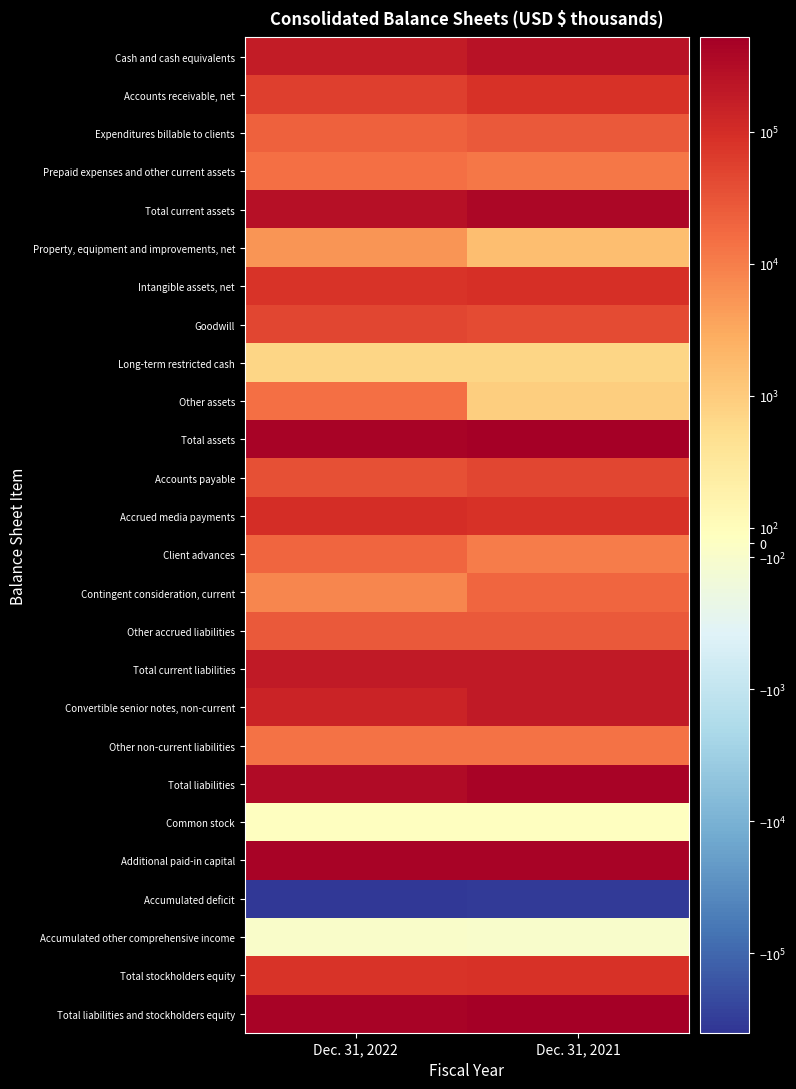

Reading left to right, extract all data points from this chart.

Cash and cash equivalents: Dec. 31, 2022=184423	Dec. 31, 2021=254722
Accounts receivable, net: Dec. 31, 2022=56001	Dec. 31, 2021=85063
Expenditures billable to clients: Dec. 31, 2022=22339	Dec. 31, 2021=27180
Prepaid expenses and other current assets: Dec. 31, 2022=15242	Dec. 31, 2021=12117
Total current assets: Dec. 31, 2022=278005	Dec. 31, 2021=379082
Property, equipment and improvements, net: Dec. 31, 2022=5291	Dec. 31, 2021=1556
Intangible assets, net: Dec. 31, 2022=79664	Dec. 31, 2021=93872
Goodwill: Dec. 31, 2022=46498	Dec. 31, 2021=42028
Long-term restricted cash: Dec. 31, 2022=859	Dec. 31, 2021=855
Other assets: Dec. 31, 2022=14435	Dec. 31, 2021=954
Total assets: Dec. 31, 2022=424752	Dec. 31, 2021=518347
Accounts payable: Dec. 31, 2022=36738	Dec. 31, 2021=46711
Accrued media payments: Dec. 31, 2022=102064	Dec. 31, 2021=86923
Client advances: Dec. 31, 2022=19042	Dec. 31, 2021=10561
Contingent consideration, current: Dec. 31, 2022=8067	Dec. 31, 2021=20053
Other accrued liabilities: Dec. 31, 2022=27412	Dec. 31, 2021=27093
Total current liabilities: Dec. 31, 2022=193323	Dec. 31, 2021=191341
Convertible senior notes, non-current: Dec. 31, 2022=137767	Dec. 31, 2021=195082
Other non-current liabilities: Dec. 31, 2022=13811	Dec. 31, 2021=13891
Total liabilities: Dec. 31, 2022=344901	Dec. 31, 2021=431847
Common stock: Dec. 31, 2022=36	Dec. 31, 2021=35
Additional paid-in capital: Dec. 31, 2022=451162	Dec. 31, 2021=431606
Accumulated deficit: Dec. 31, 2022=-371271	Dec. 31, 2021=-345037
Accumulated other comprehensive income: Dec. 31, 2022=-76	Dec. 31, 2021=-104
Total stockholders equity: Dec. 31, 2022=79851	Dec. 31, 2021=86500
Total liabilities and stockholders equity: Dec. 31, 2022=424752	Dec. 31, 2021=518347